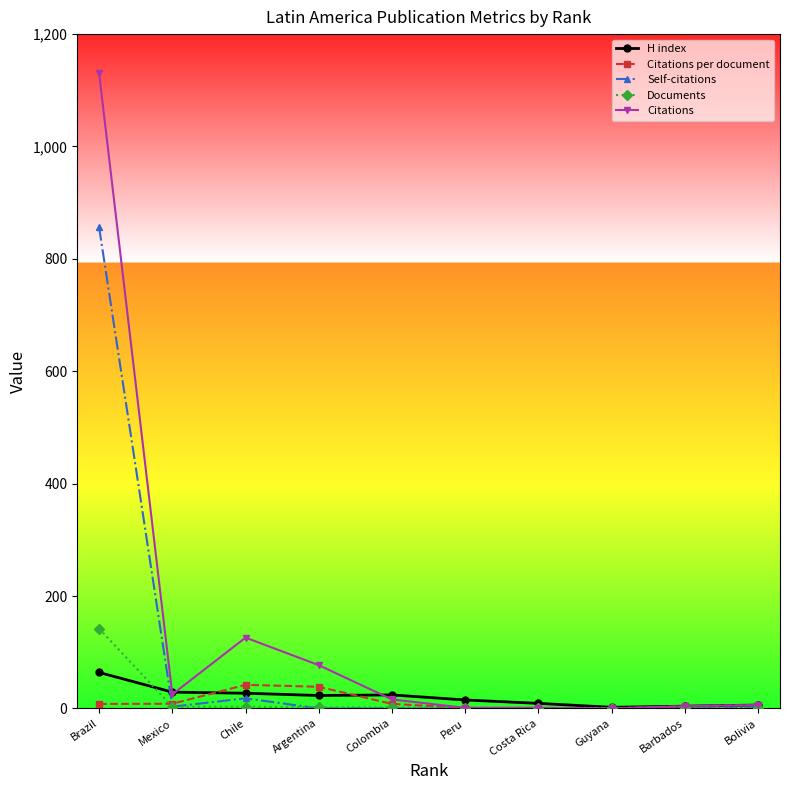

What is the maximum value for Citations?

1130.0